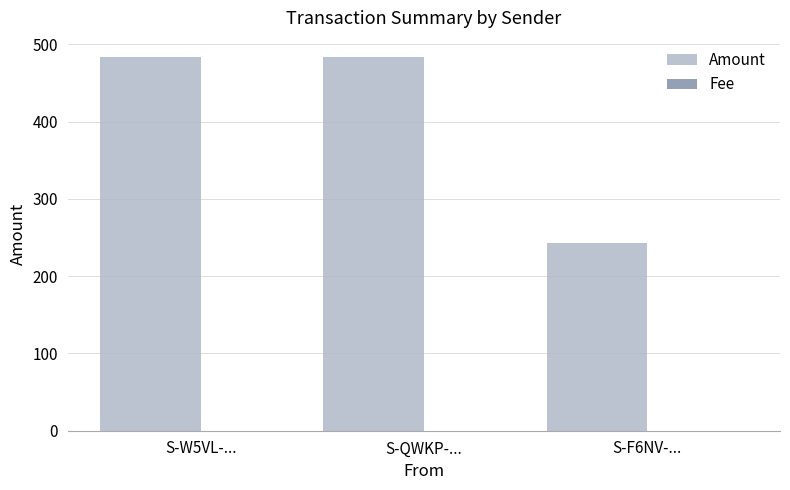

What is the sum of all Amount values?

1211.0